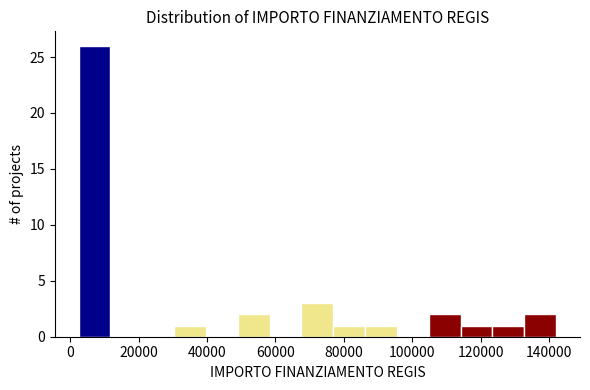

What is the height of the bar covering 2000 to 12000 on the x-axis? Neither the bar edges nor the heights are printed on the chart, so give them approximately, as read against the axes.

26